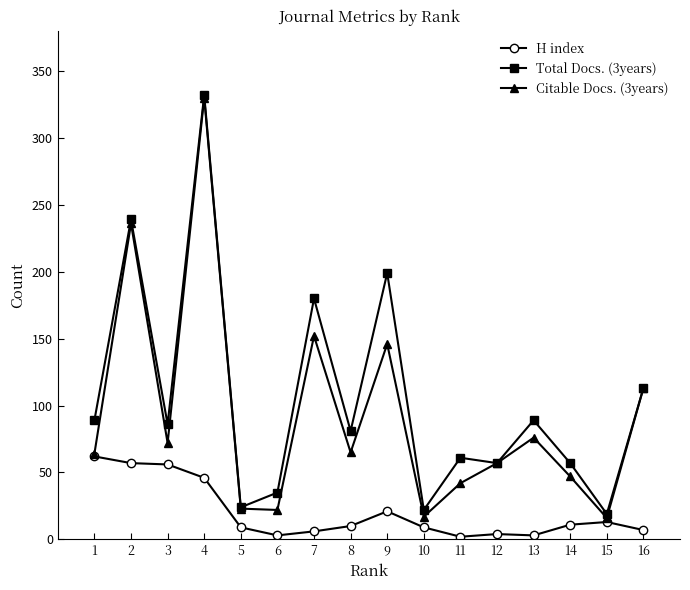

What is the maximum value for H index?

62